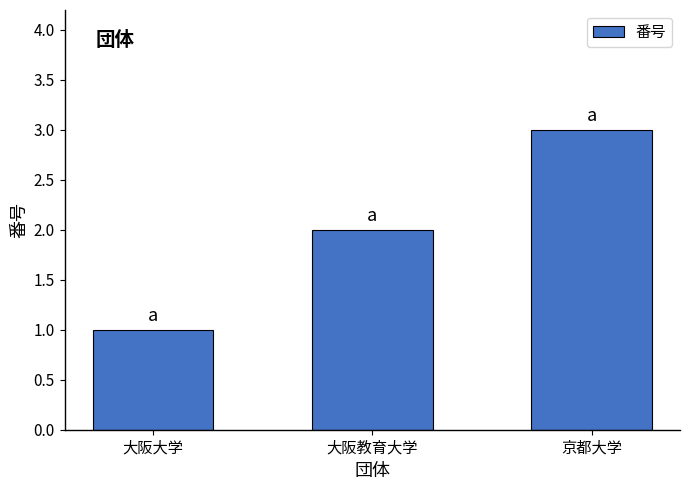

What position from the right is 京都大学?

1